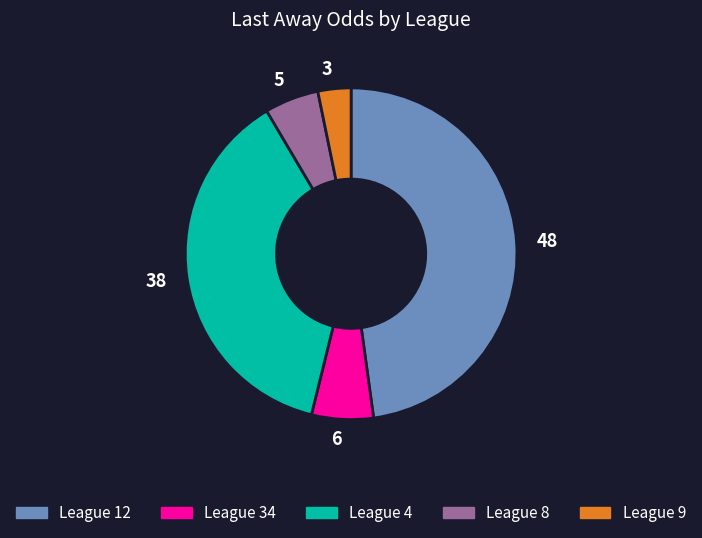

True or false: League 4 accounts for 38% of the total.

True